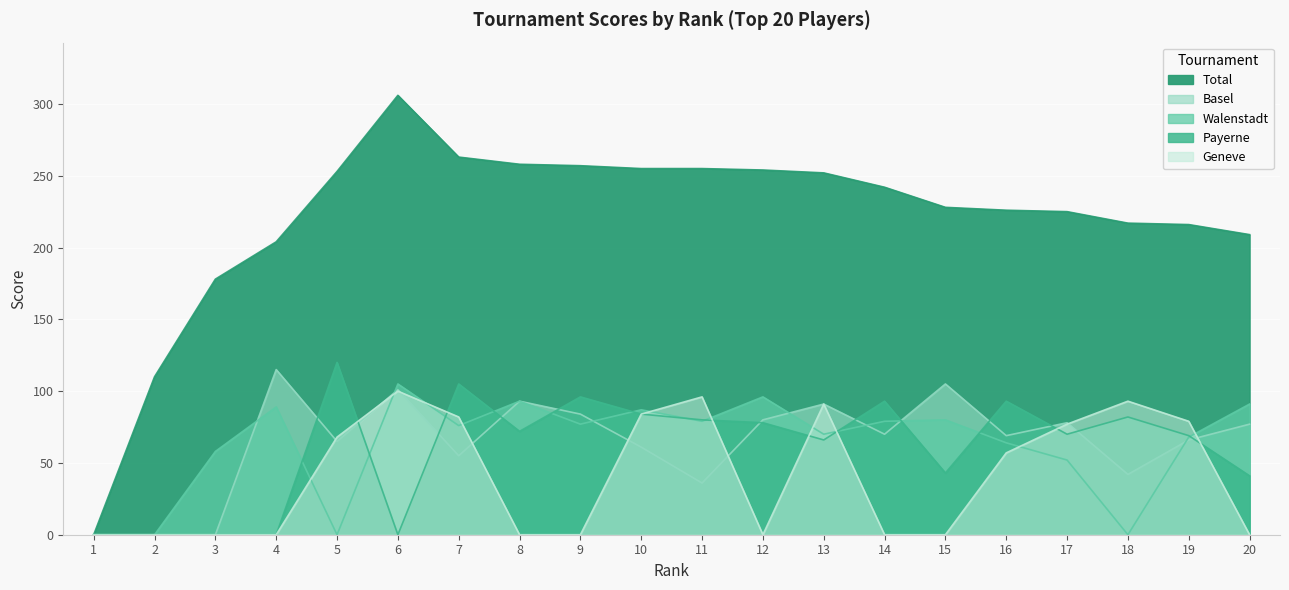

Which series has the widest spread of values?

Total